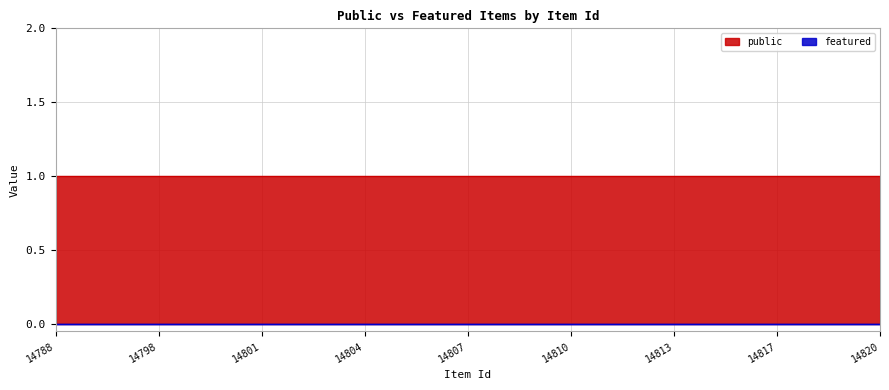

True or false: public and featured cross at least once.

False